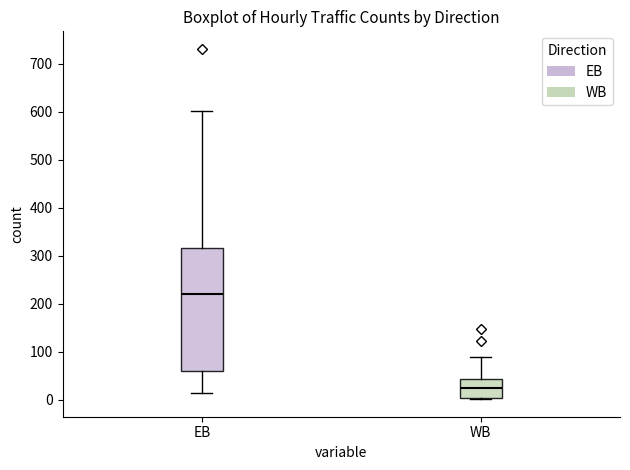

Which box has the lowest median line?

WB